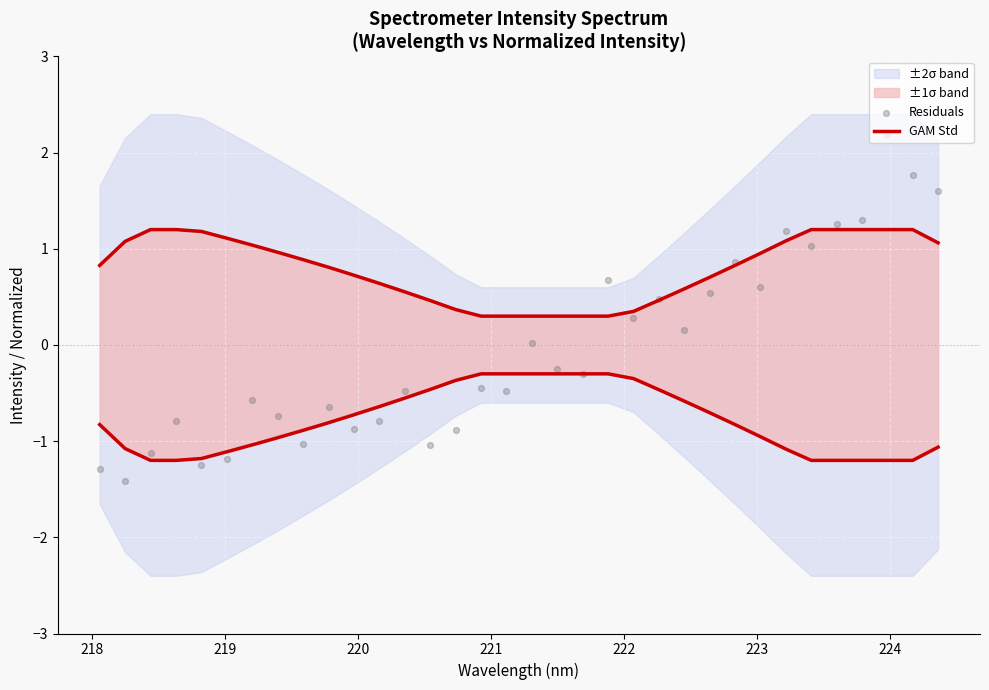

Which series contains the highest Y value?

Residuals